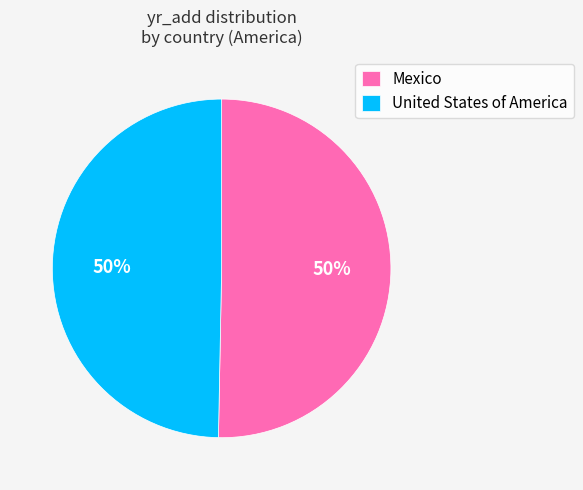

To the nearest percent, what percentage of the pie is Mexico?

50%